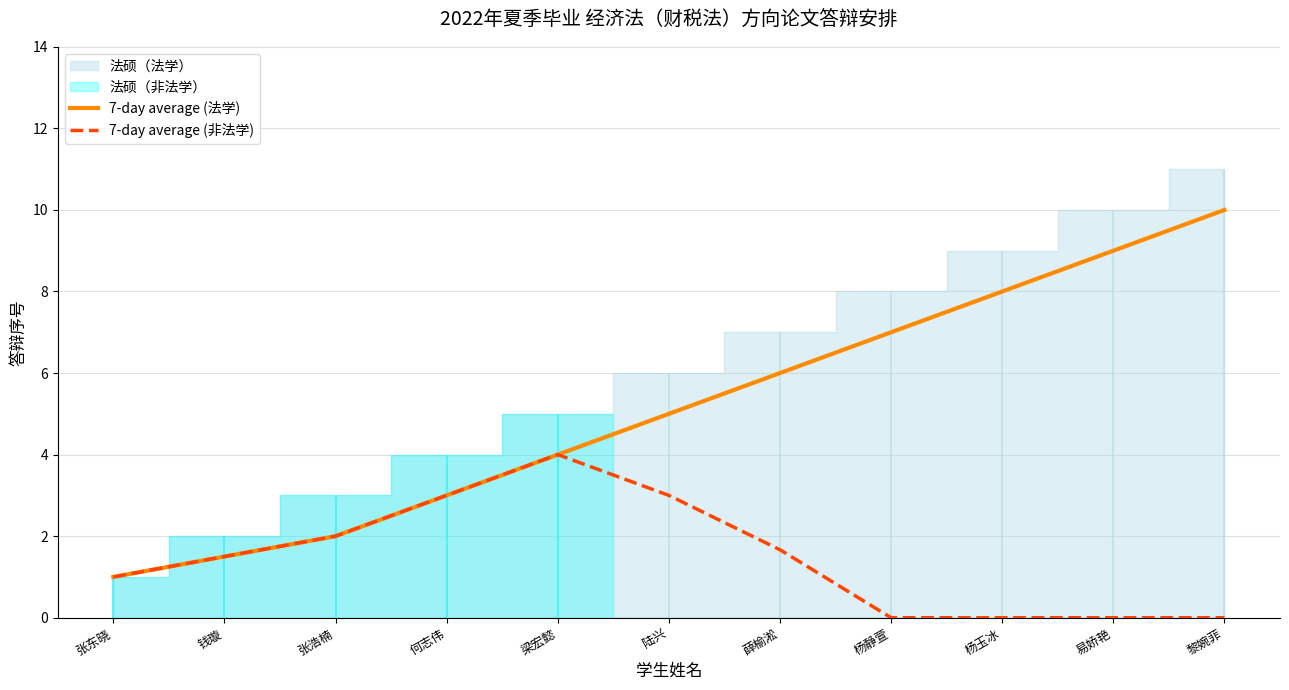

Rank the categories by 7-day average (法学) value from highest to lowest.

黎婉菲, 易娇艳, 杨玉冰, 杨静萱, 薛榆淞, 陆兴, 梁宏懿, 何志伟, 张浩楠, 钱璇, 张东晓